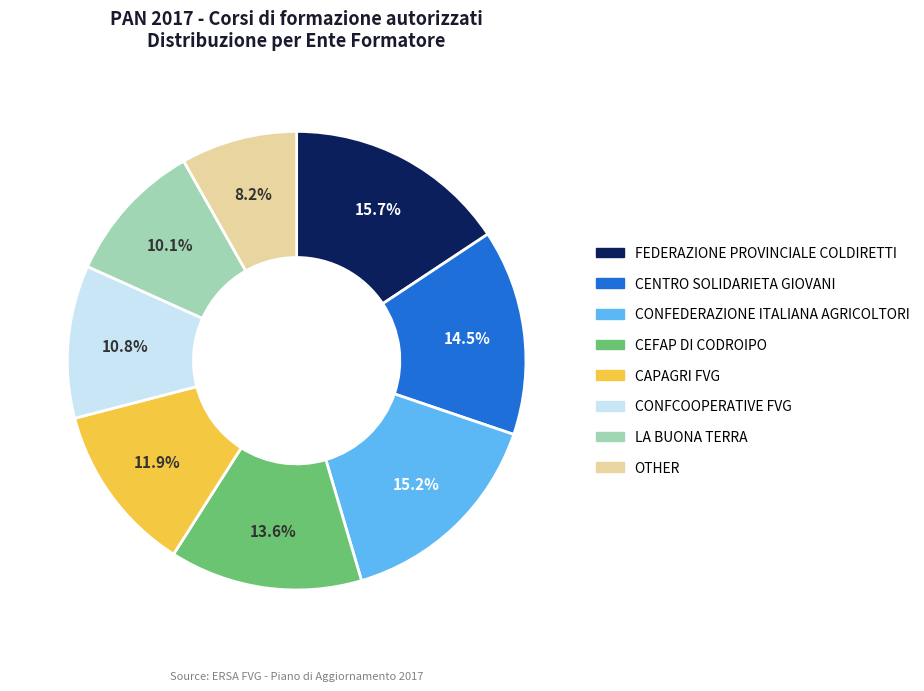

Which category has the smallest portion of the pie?

OTHER